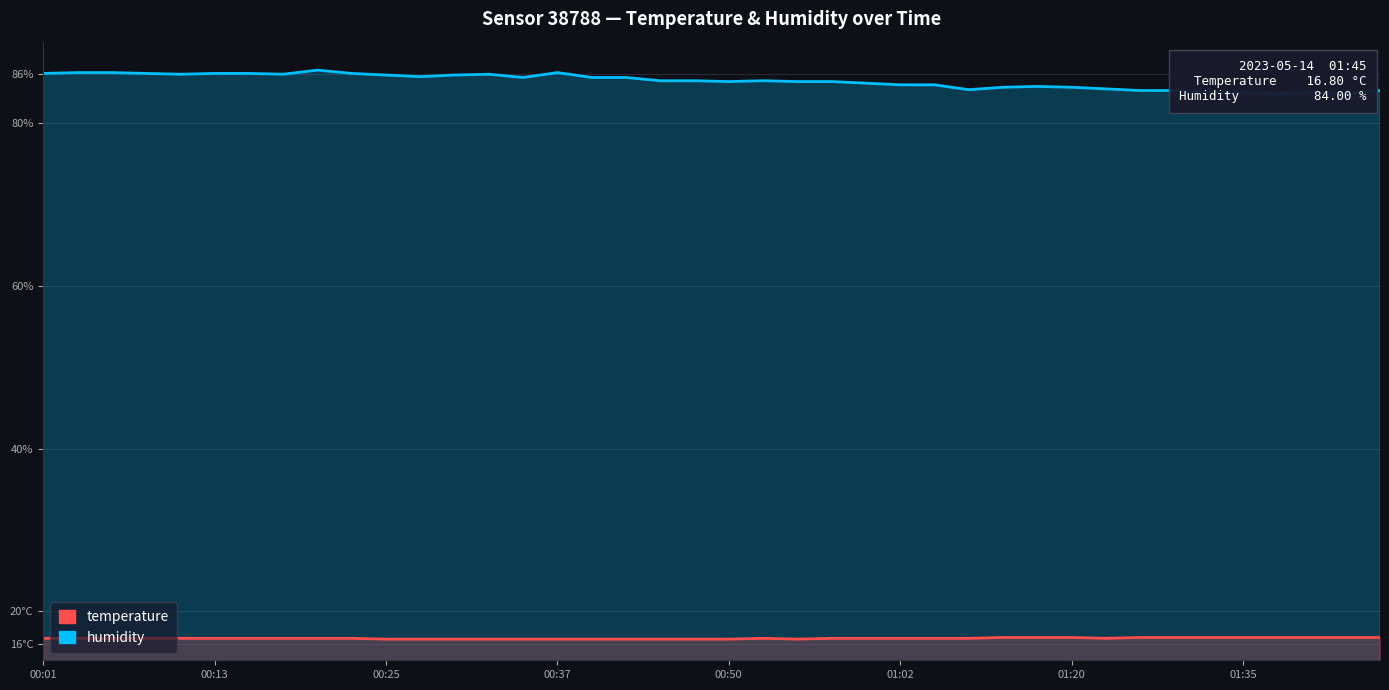

List the series in order of their peak value, lowest first.

temperature, humidity